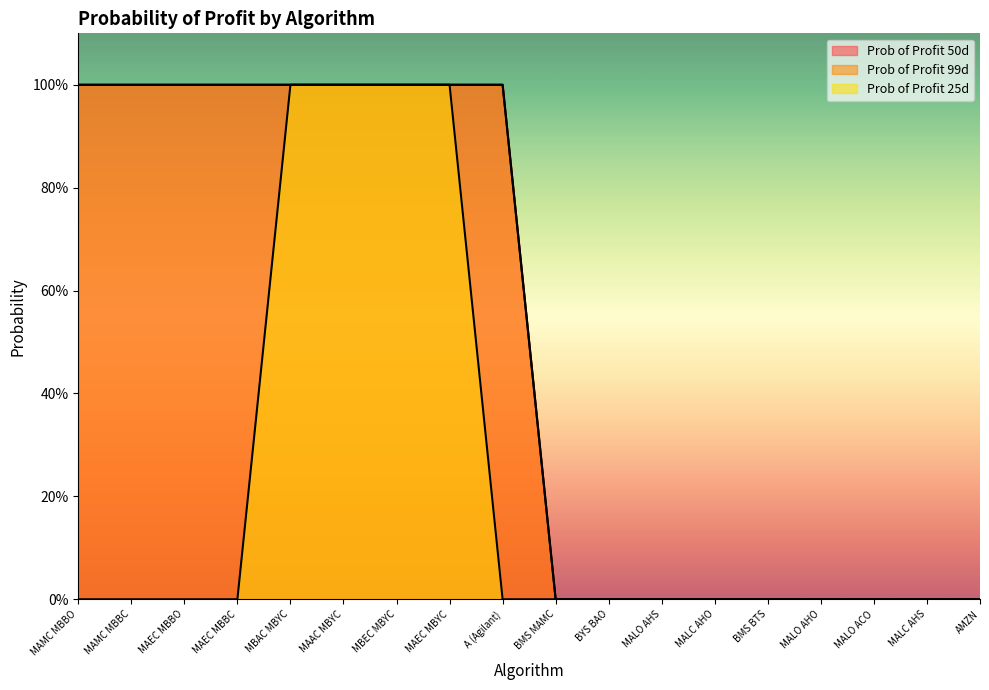

The Prob of Profit 50d series shows 1 at MAEC MBBO. True or false?

True